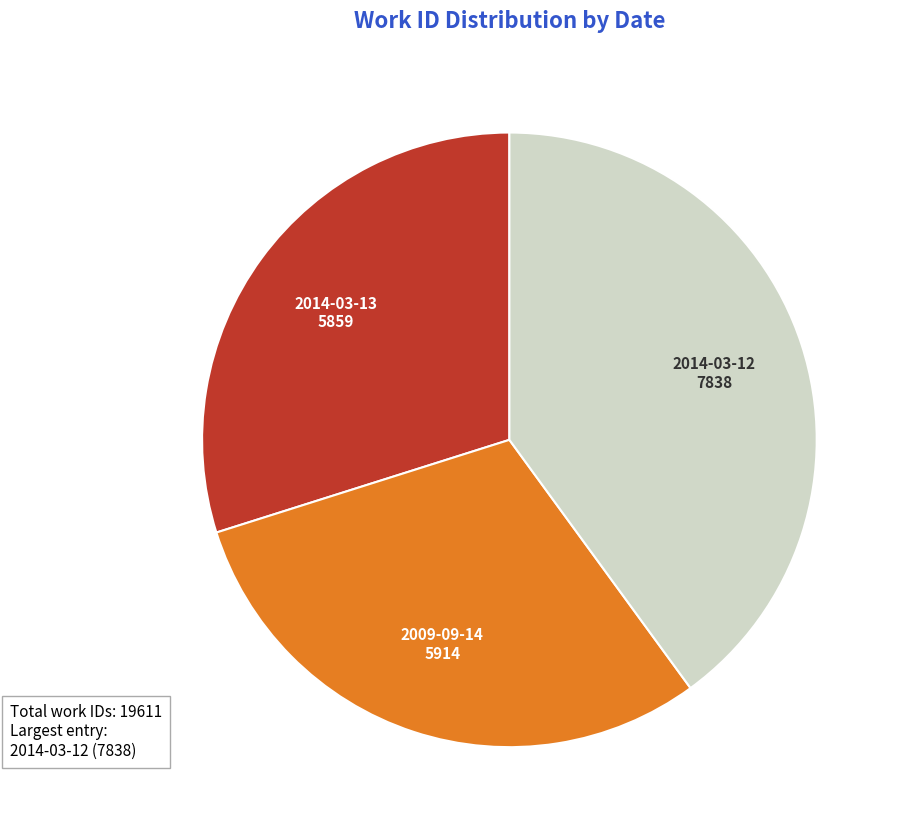

Which category has the biggest portion of the pie?

2014-03-12